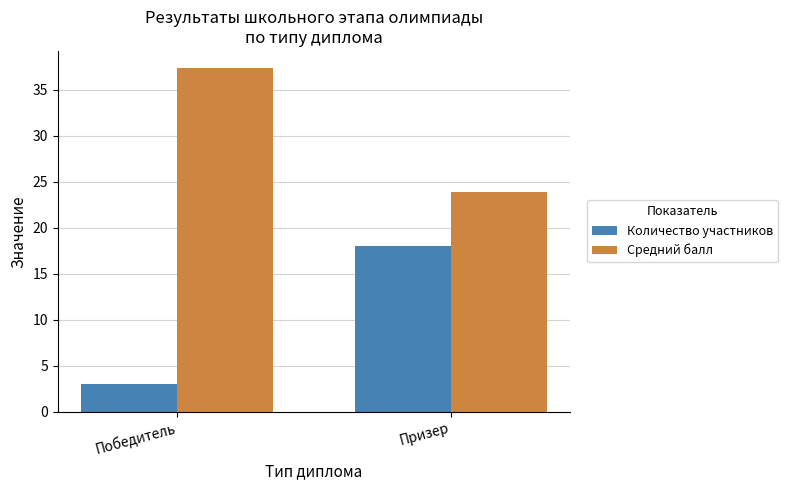

List the series in order of their peak value, highest first.

Средний балл, Количество участников